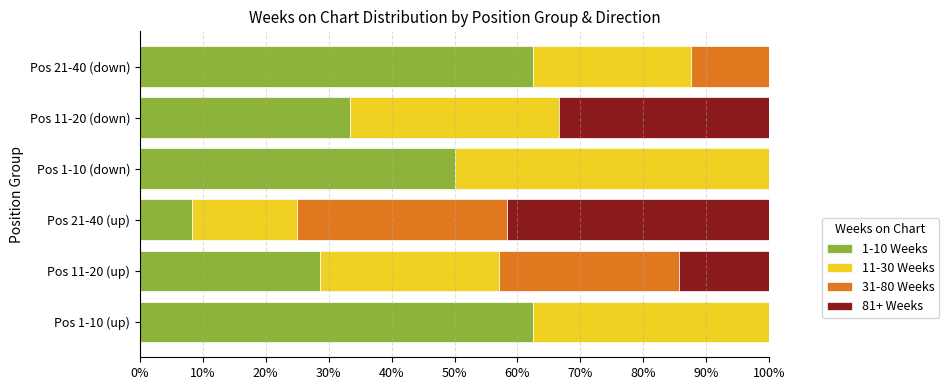

Count the number of categories in the chart.

6